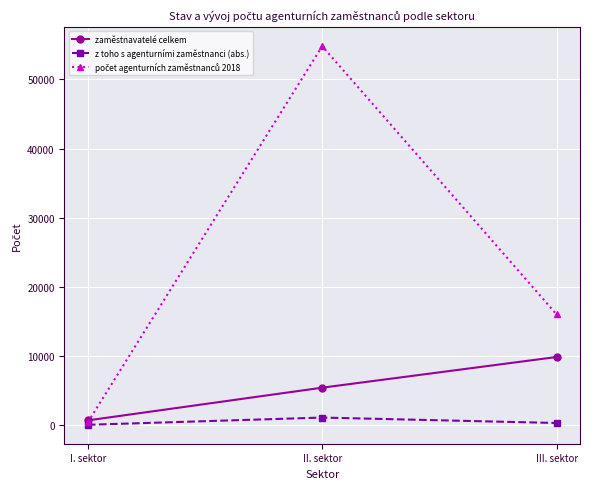

At which label does zaměstnavatelé celkem reach its peak?

III. sektor